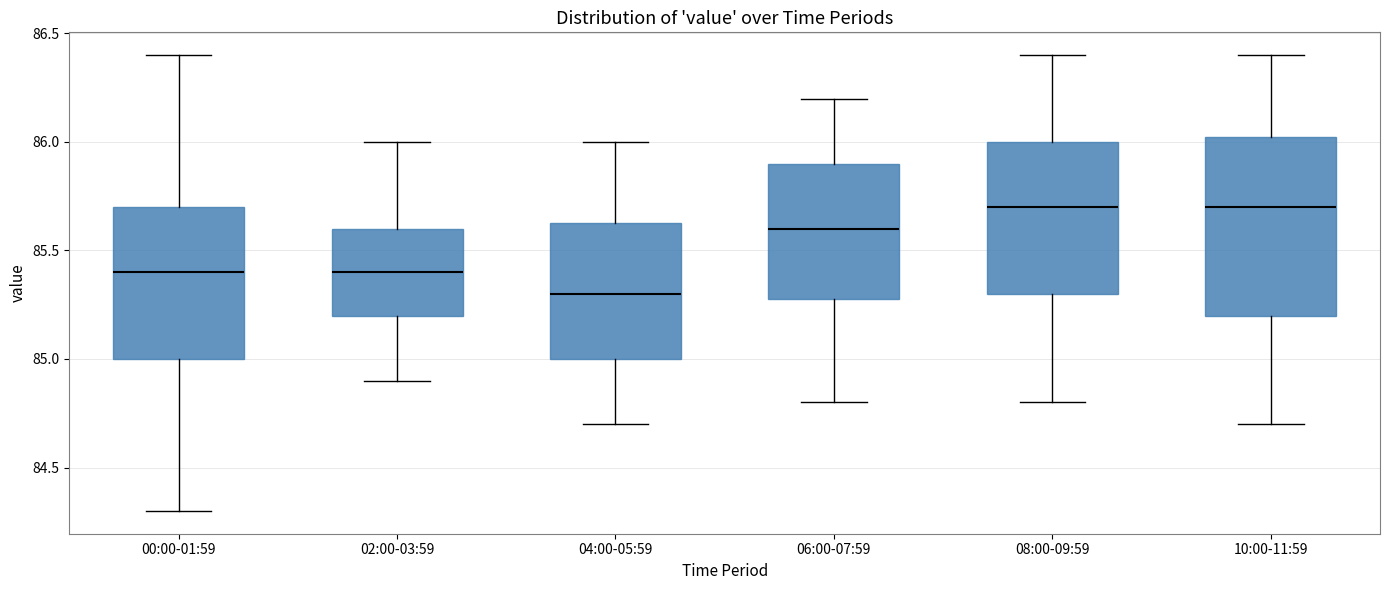

Comparing the boxes themselves (not the whiskers), which one is the tallest?

10:00-11:59